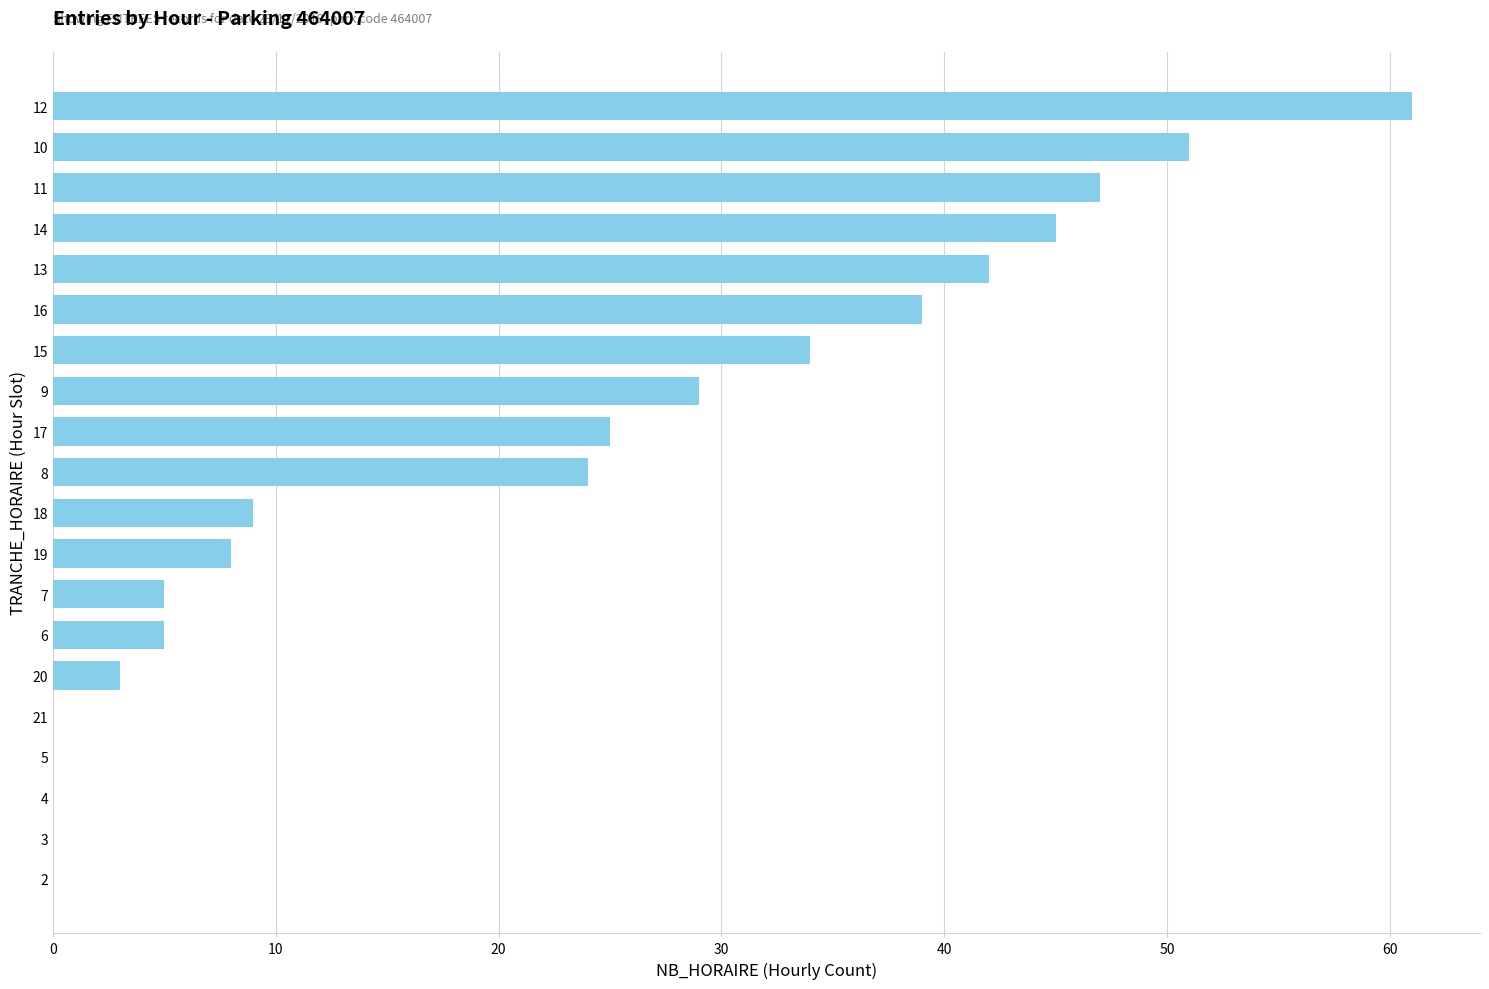

How many series are shown in this chart?

1